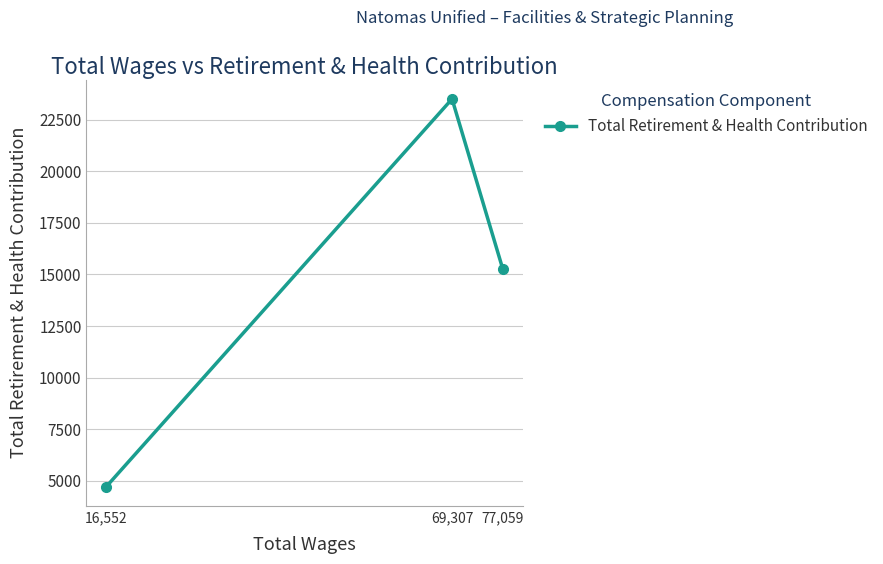

Count the values in the range 4715 to 23504.

3